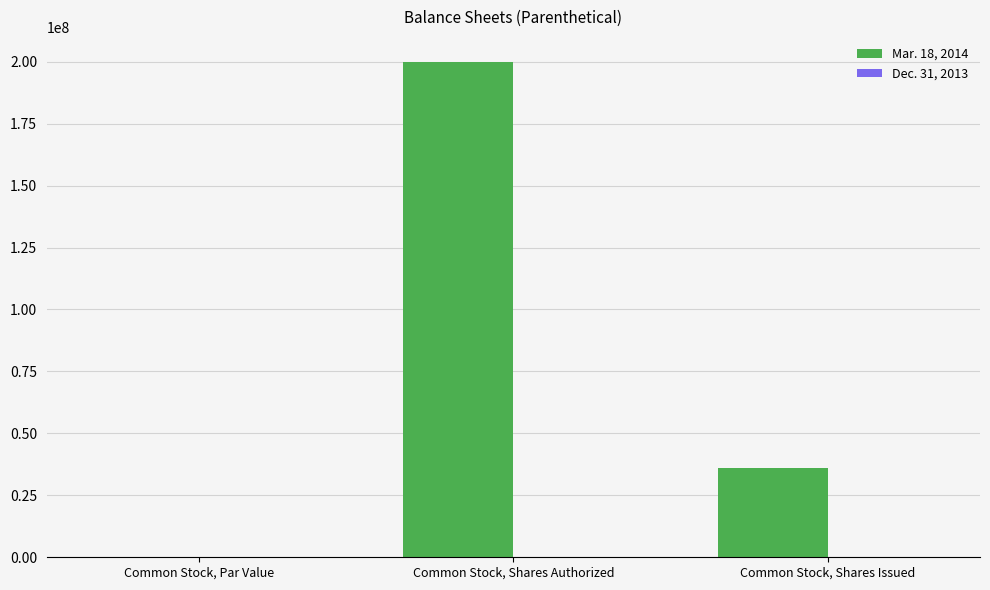

What is the greatest value displayed?

200000000.0